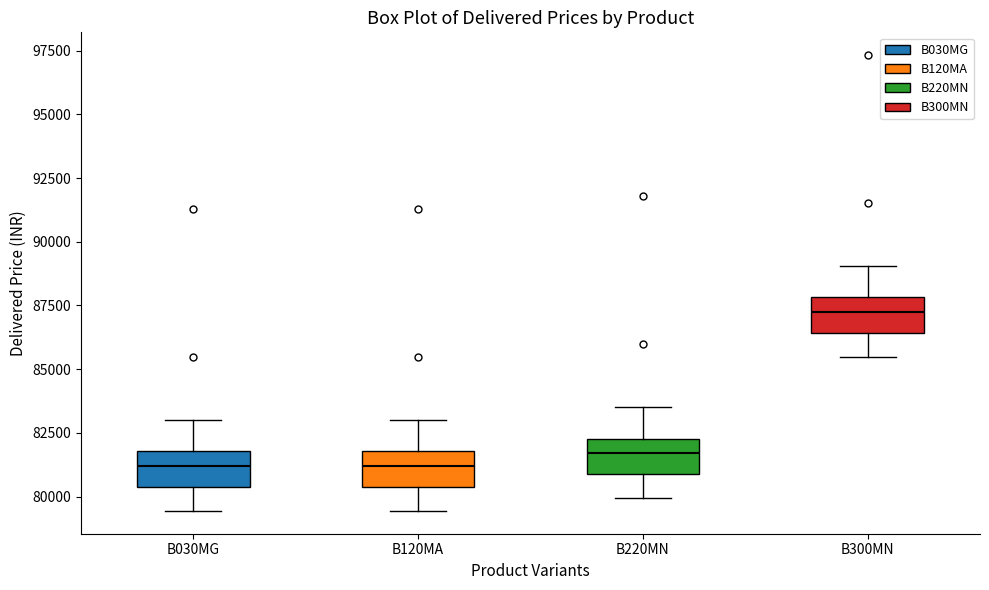

Where is the lower edge of the box for B300MN on the y-axis? The values are not printed on the chart, so give them approximately, as read against the axis.

86500